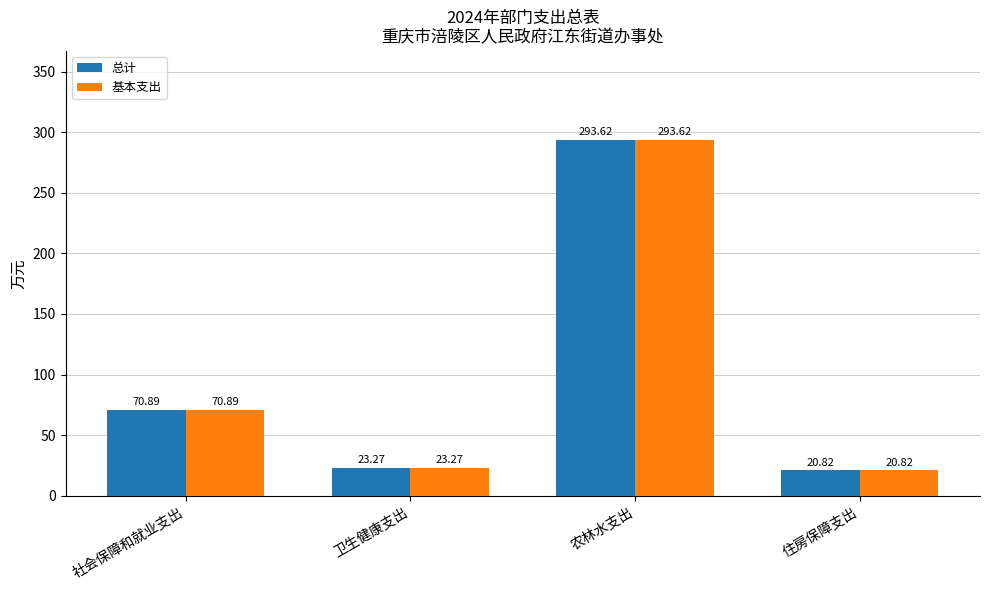

What is the maximum value shown in the chart?

293.6